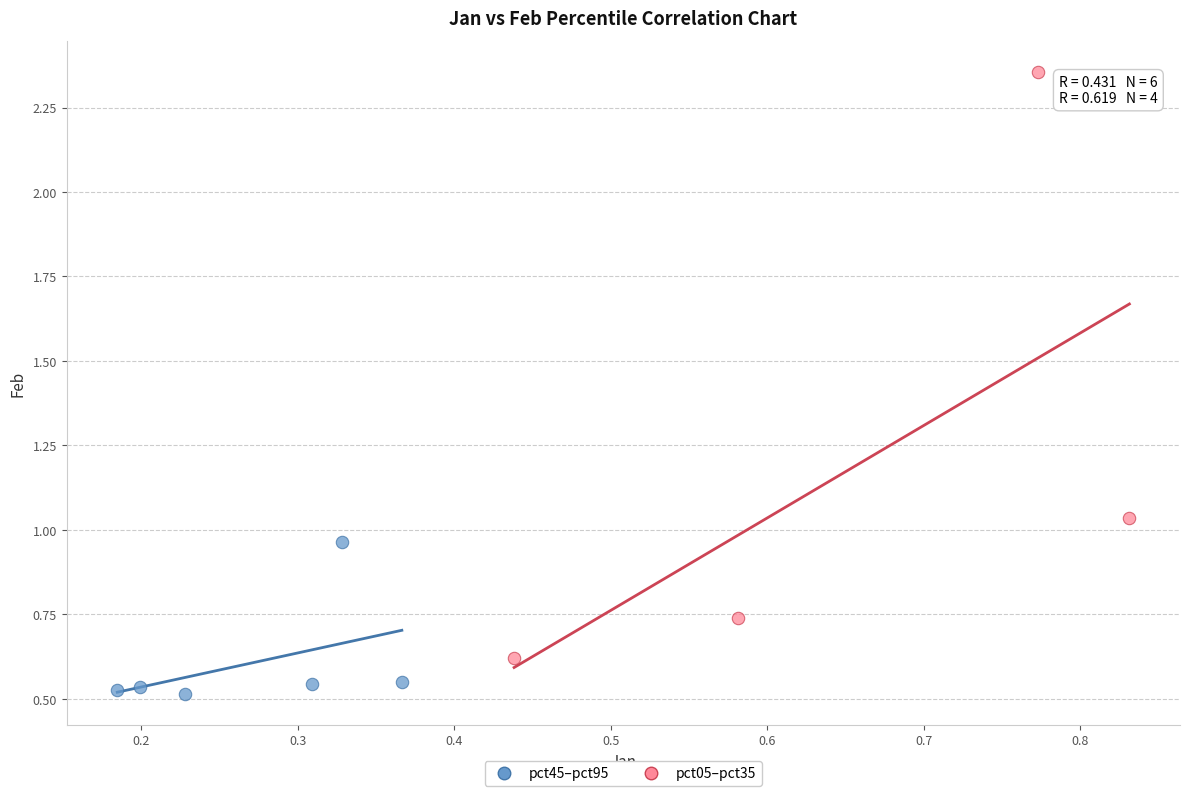

Which series has the widest spread of Y values?

pct05–pct35